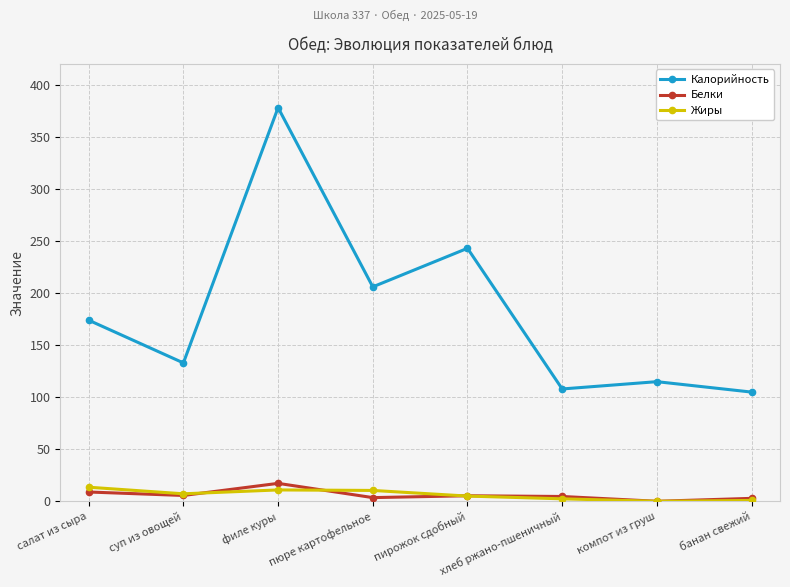

What is the difference between the maximum and minimum values in the Жиры series?

13.5